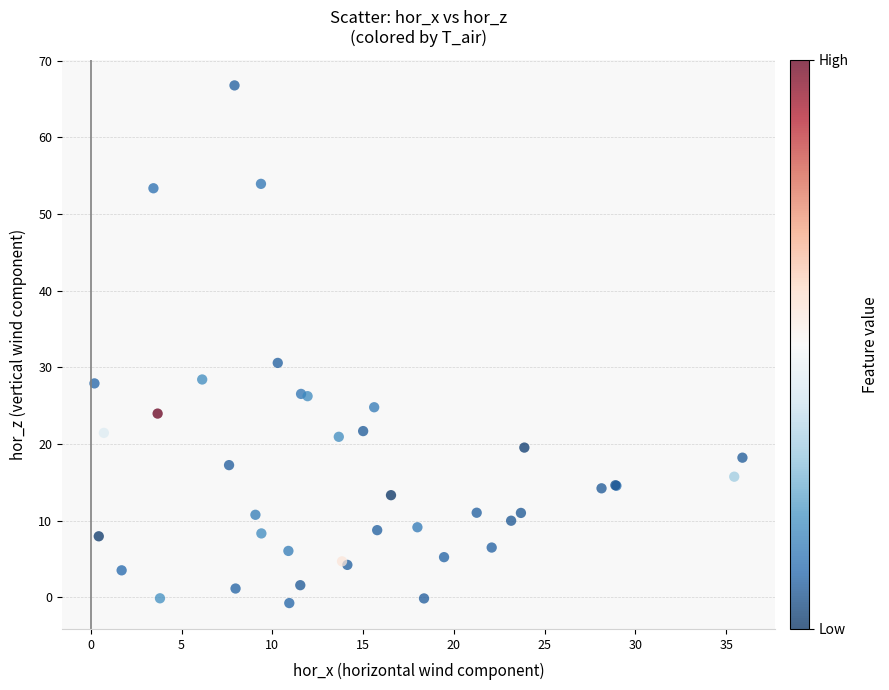

What Y value in the scatter plot is closest to 33?

30.6